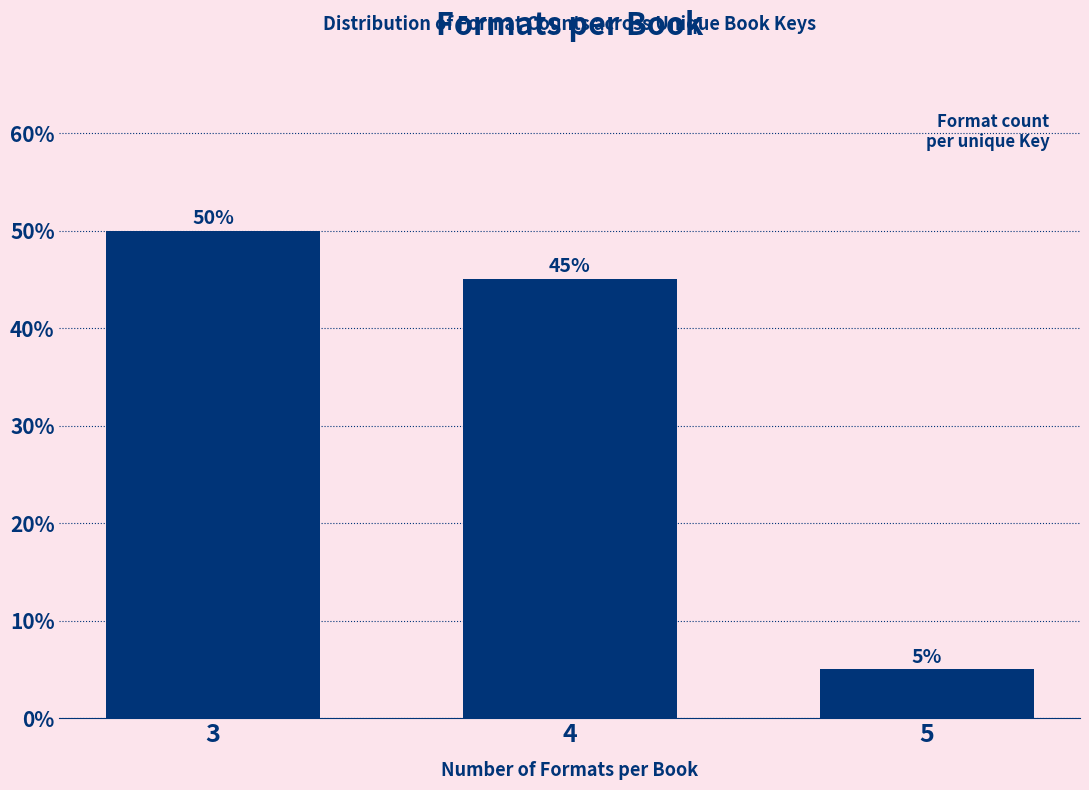

Reading right to left, transcribe all the data shown in this chart.

5	45	50